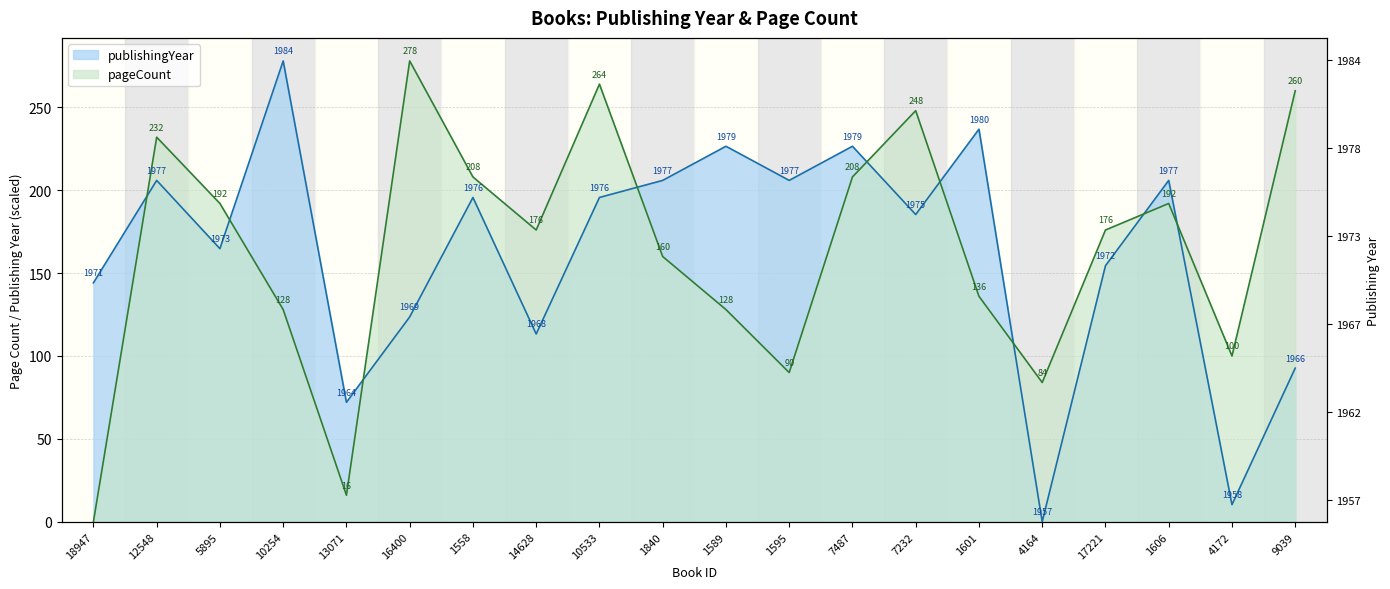

Count the number of data series in this chart.

2